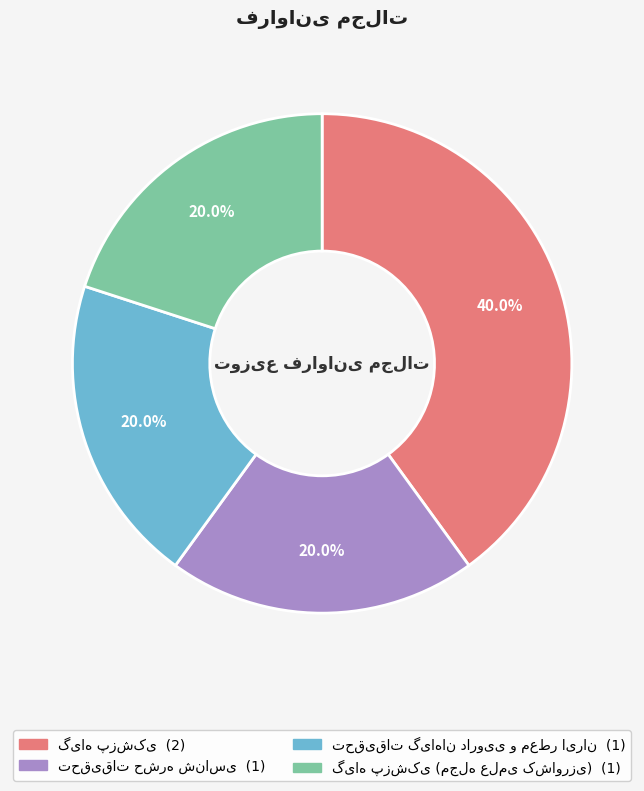

Is there any slice that represents more than half of the pie?

No